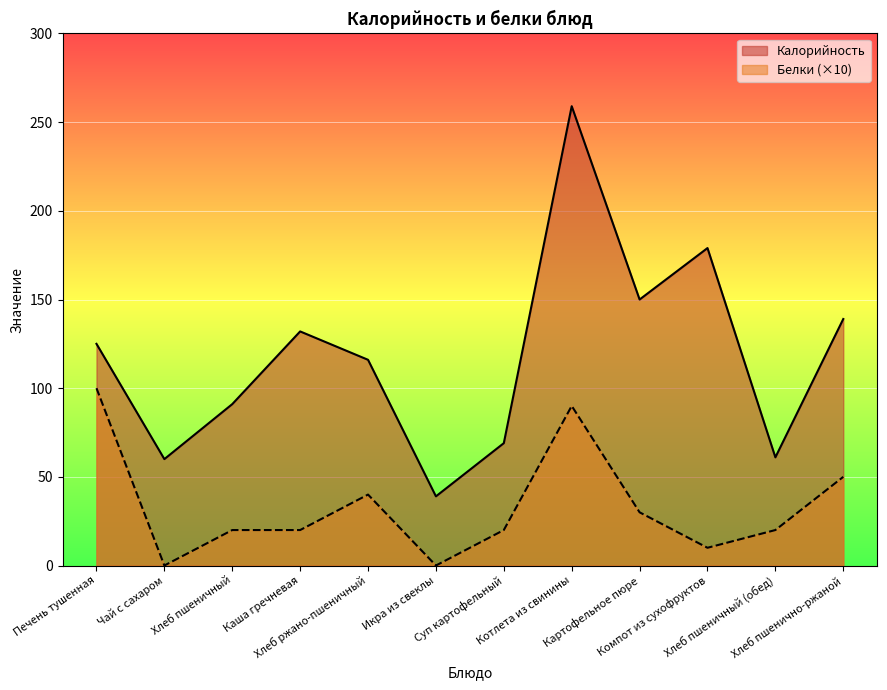

Between Хлеб пшеничный and Чай с сахаром, which is larger?

Хлеб пшеничный